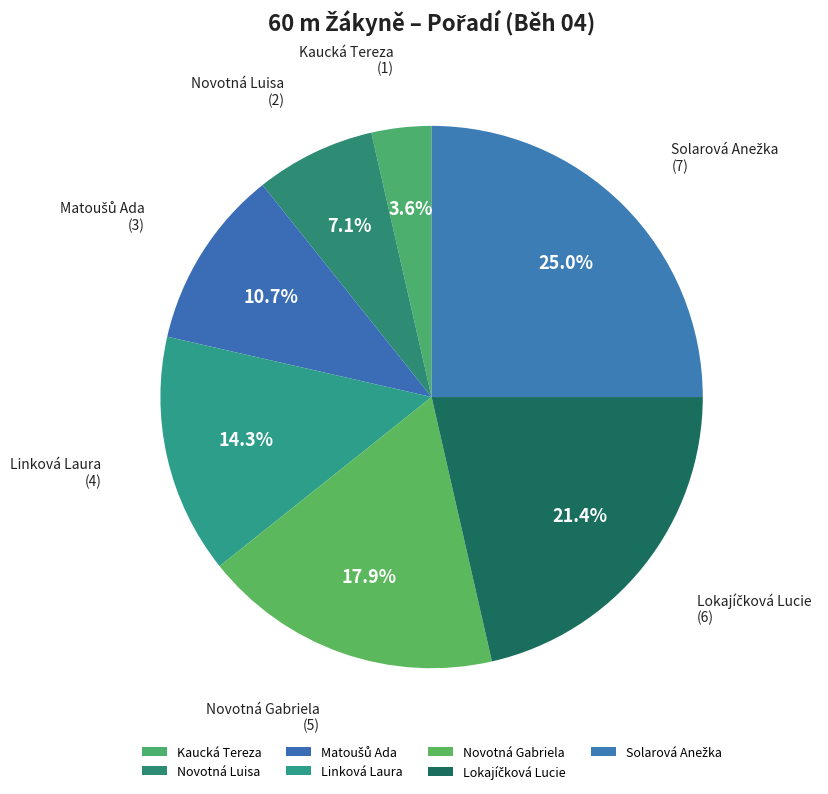

Combined, do Novotná Luisa and Kaucká Tereza account for over 50%?

No